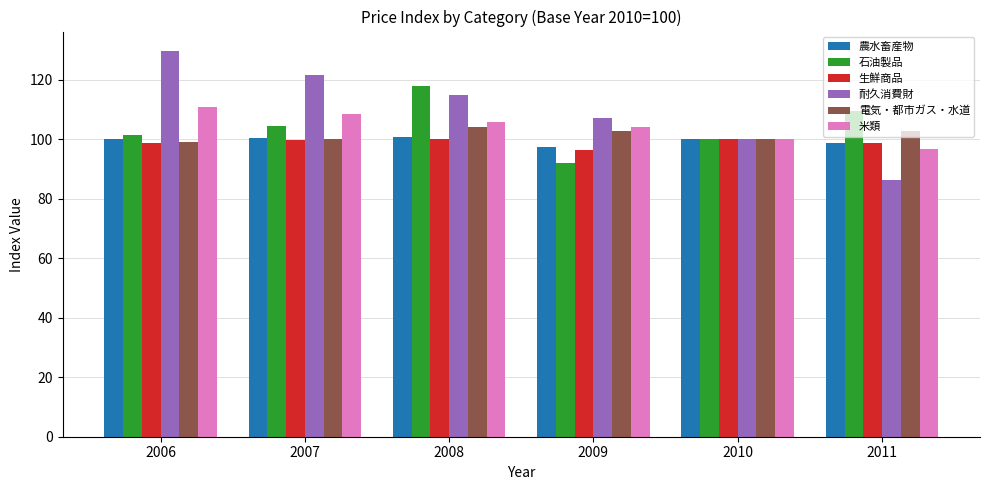

The value of 電気・都市ガス・水道 at 2007 is 156.1. True or false?

False